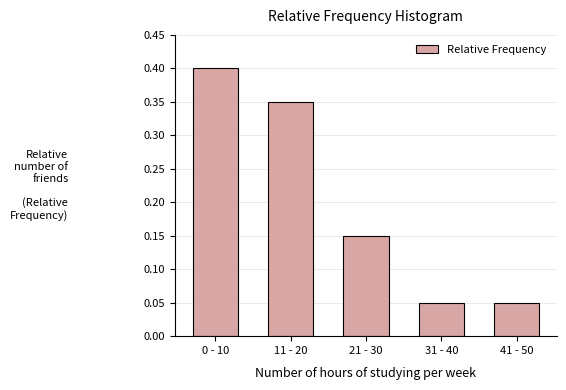

True or false: the data shows 0.2 at 21 - 30.

False